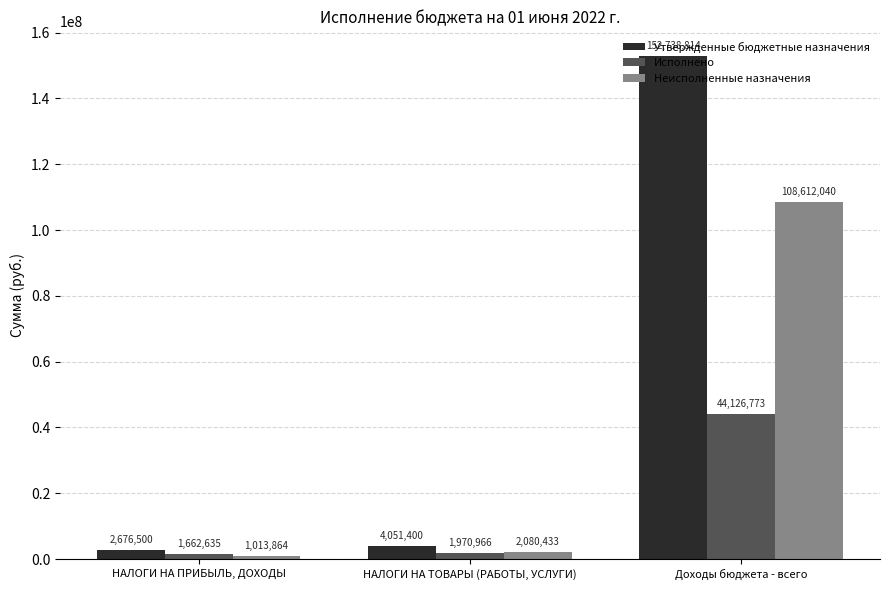

Where is Исполнено nearest to the value 22894704?

НАЛОГИ НА ТОВАРЫ (РАБОТЫ, УСЛУГИ)